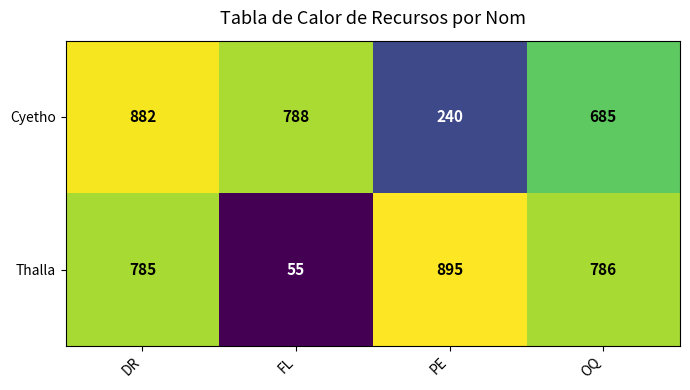

What is the sum of the Thalla values at OQ and PE?

1681